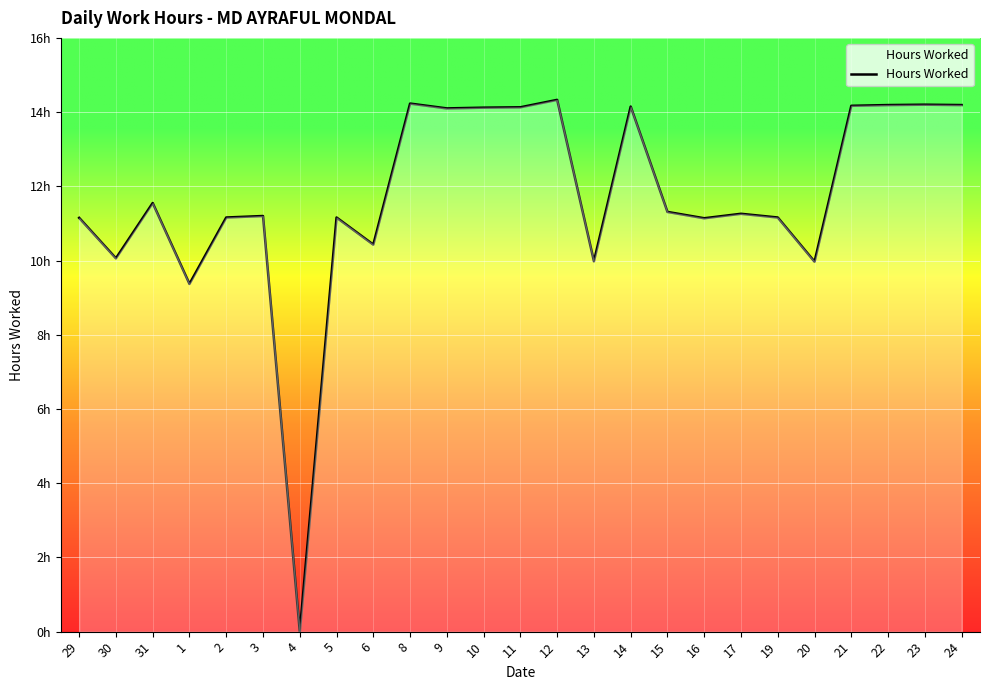

Does the chart have visible grid lines?

Yes